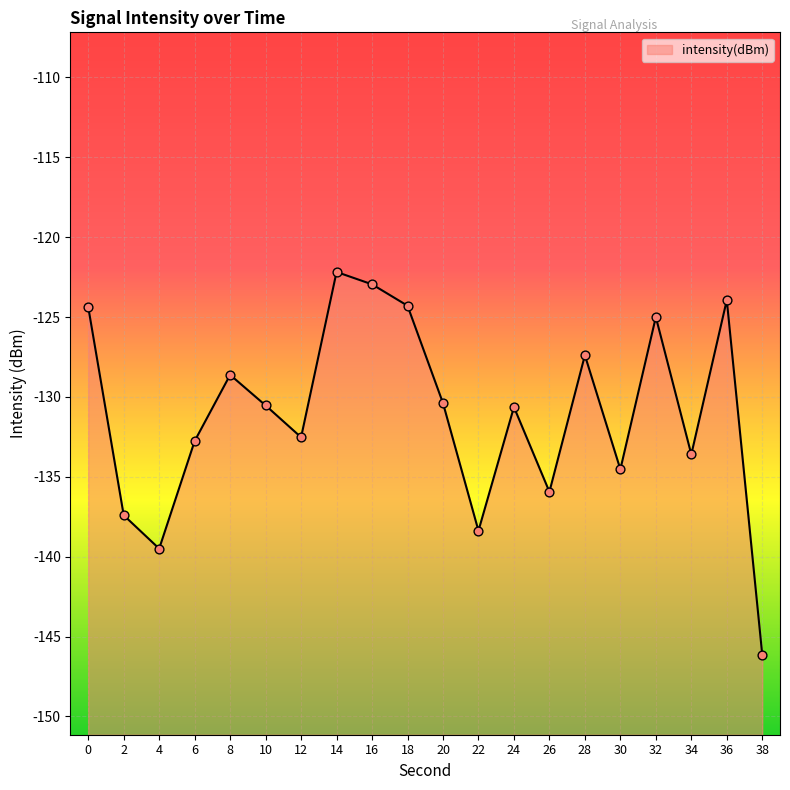

What is the change in value from 16 to 30?

-11.6